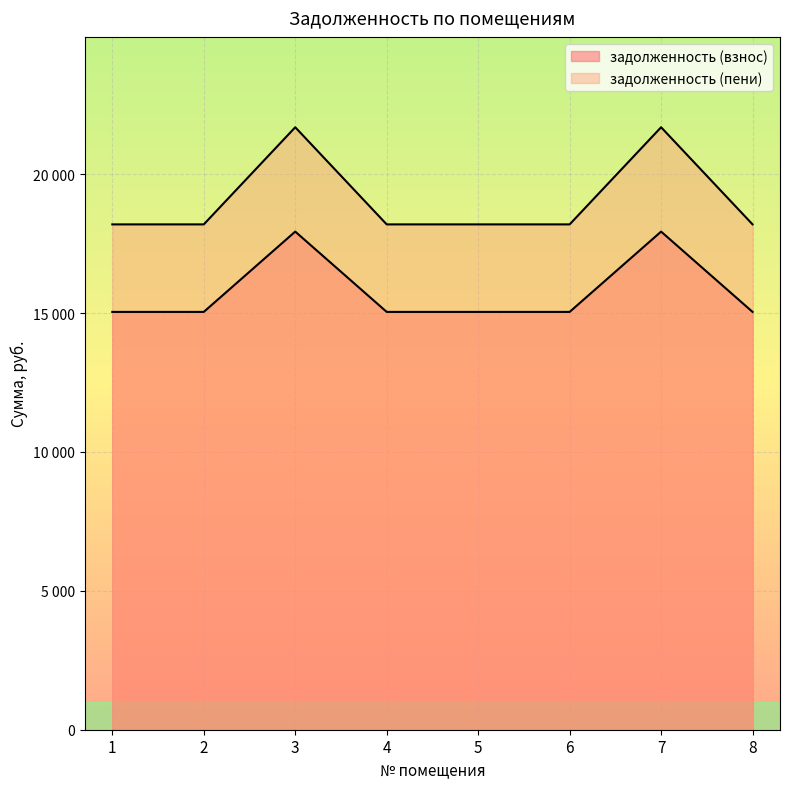

At which label does задолженность (пени) reach its peak?

3